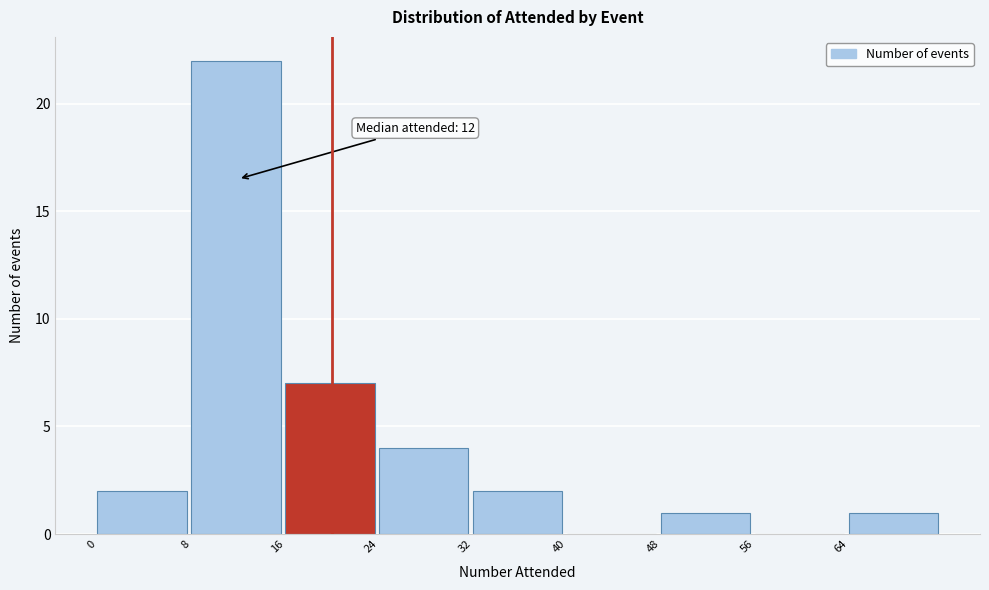

Which range on the x-axis has the tallest bar?

8 to 16